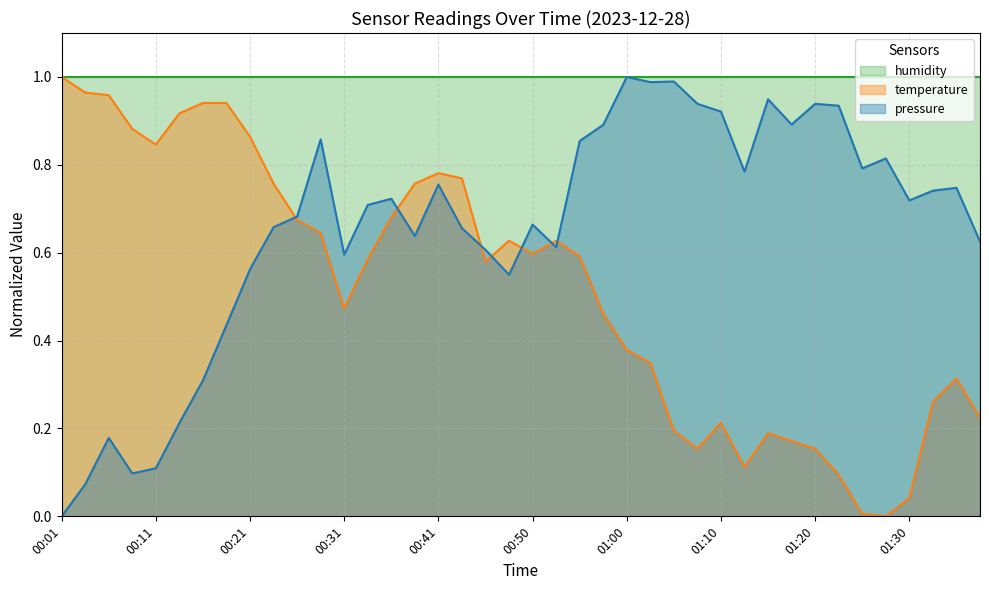

Which series has the largest total across all categories?

humidity